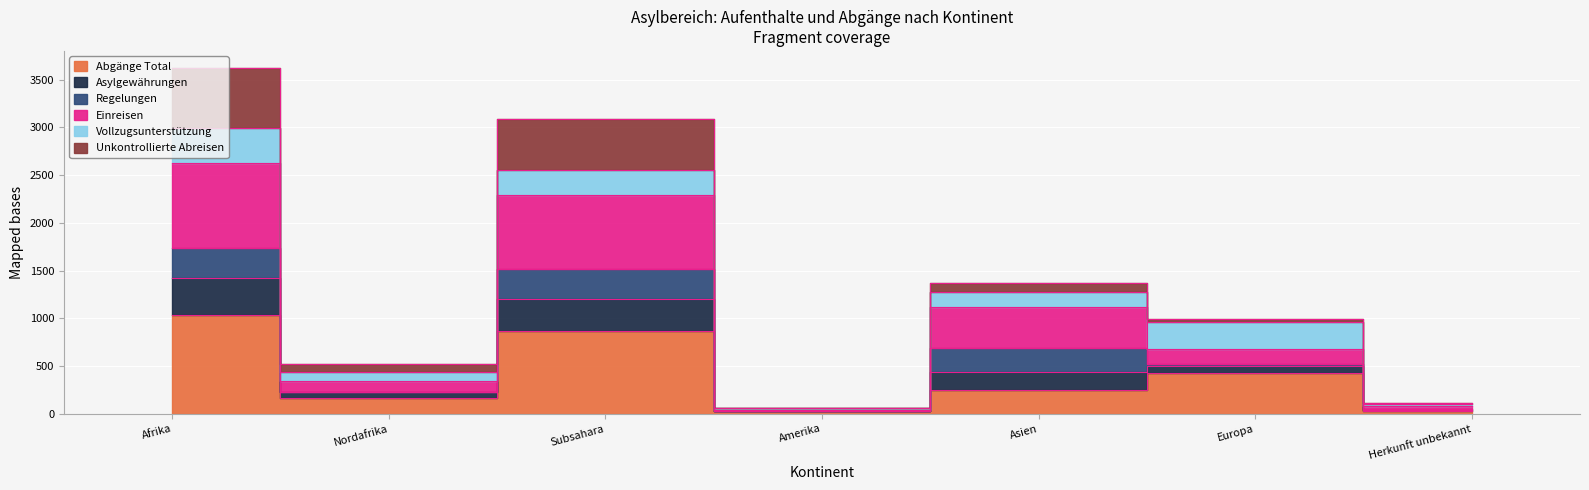

What is the label of the 2nd point from the left?

Nordafrika